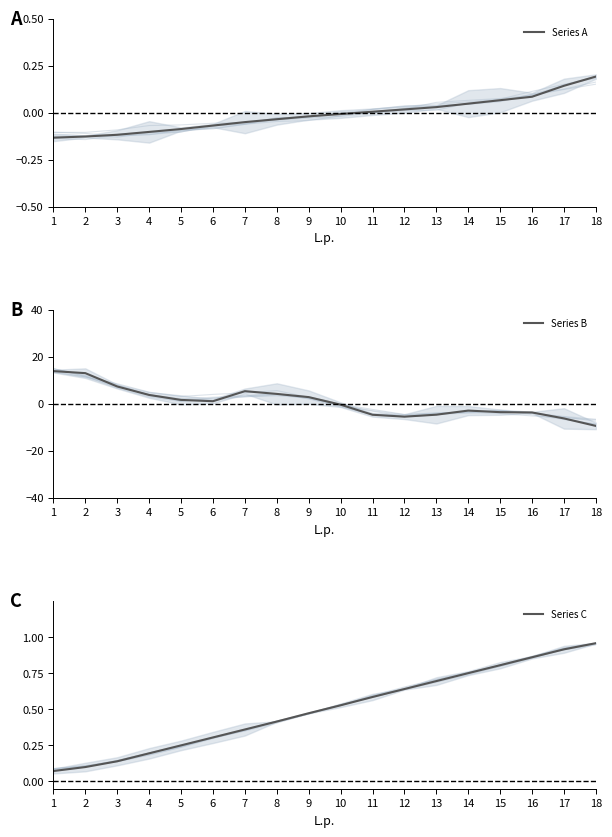

Where do Series C and Series B first cross each other?

9 and 10